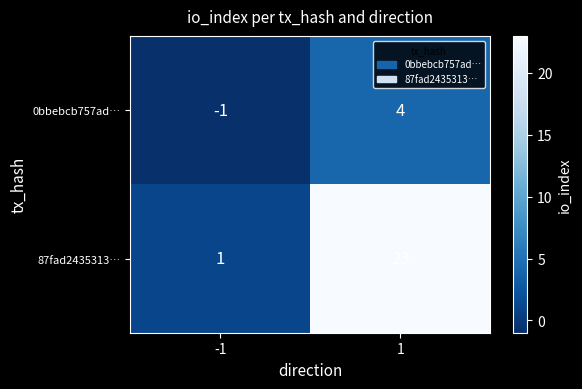

How many data points in 87fad2435313… are less than 23?

1